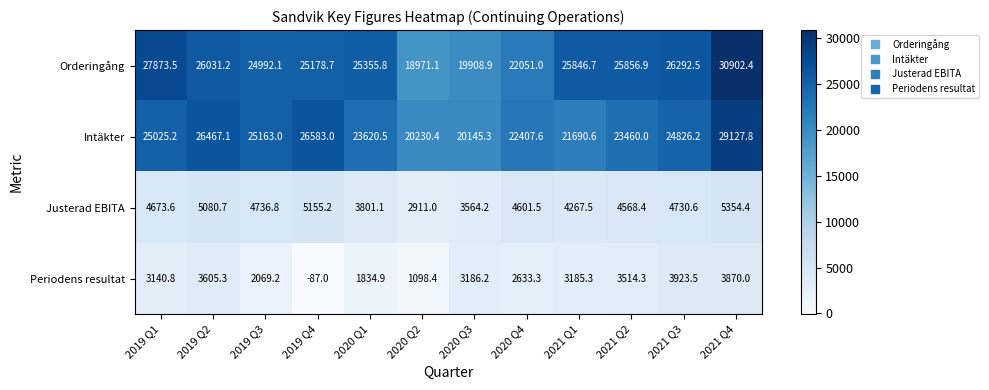

Which series has the widest spread of values?

Orderingång